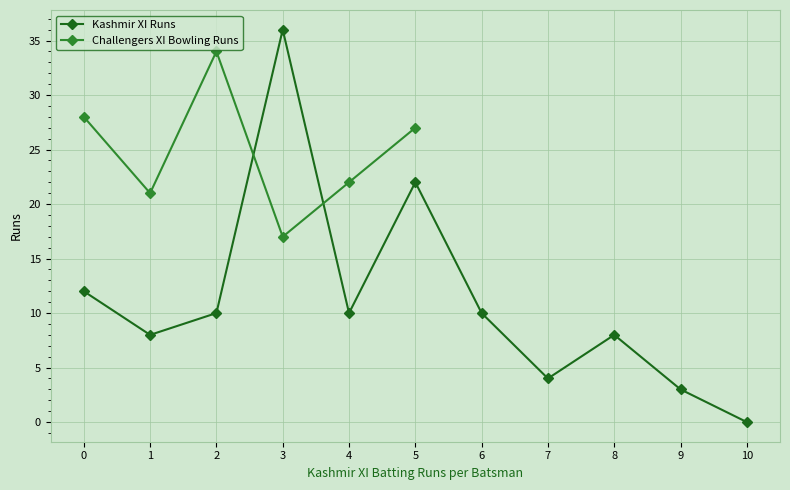

What is the difference between the second highest and minimum values?

22